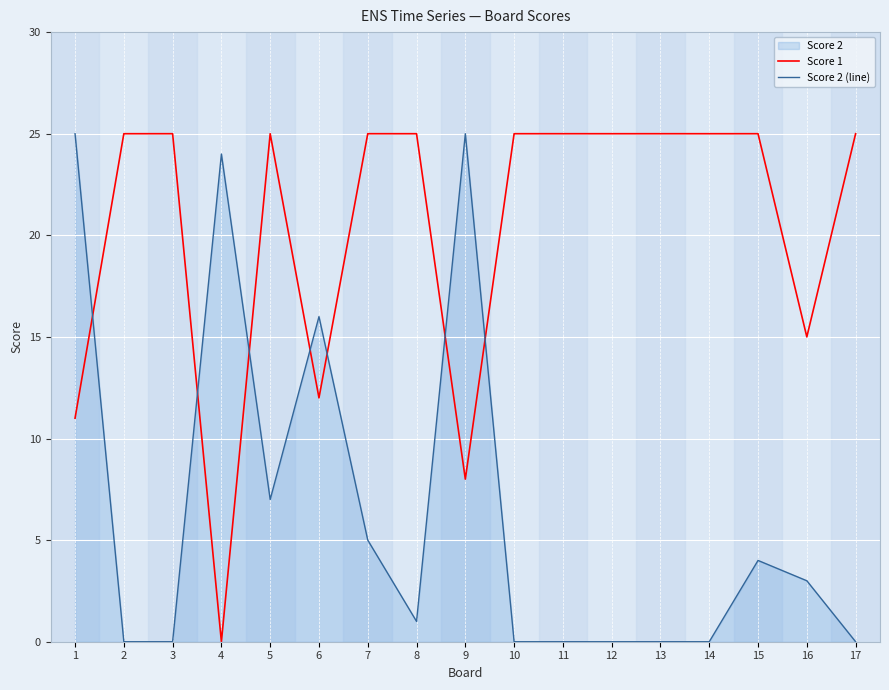

At how many categories does at least one series exceed 9?

17